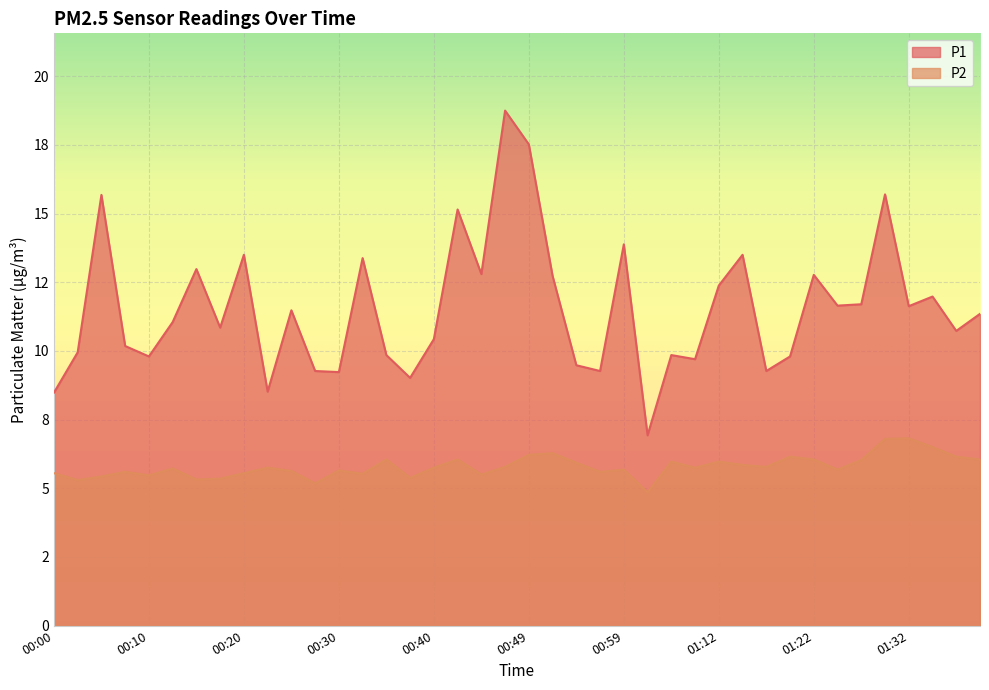

List the series in order of their peak value, highest first.

P1, P2